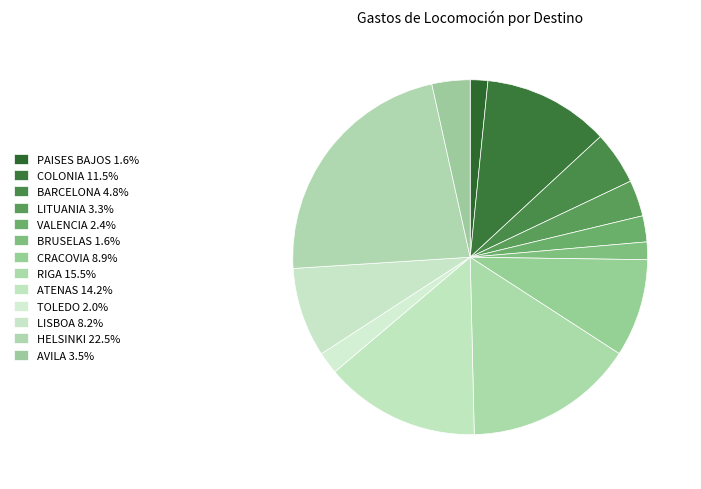

How many segments does this pie chart have?

13